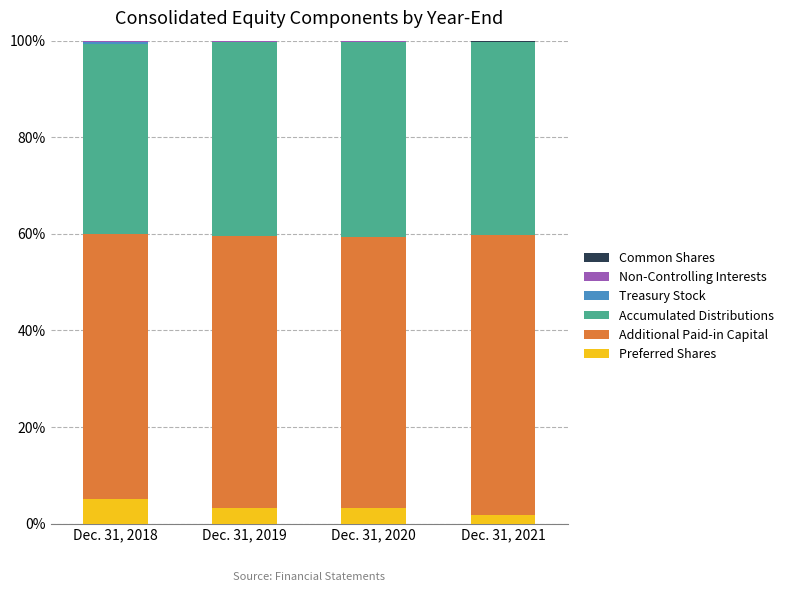

Is it true that Preferred Shares equals 3.2 at Dec. 31, 2019?

True